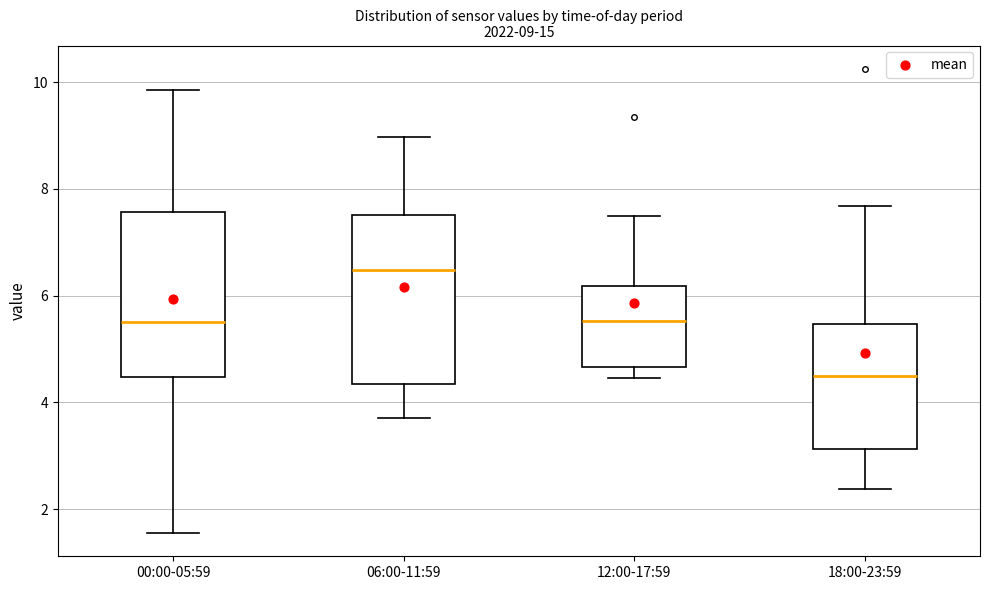

Which box's median line is the highest?

06:00-11:59